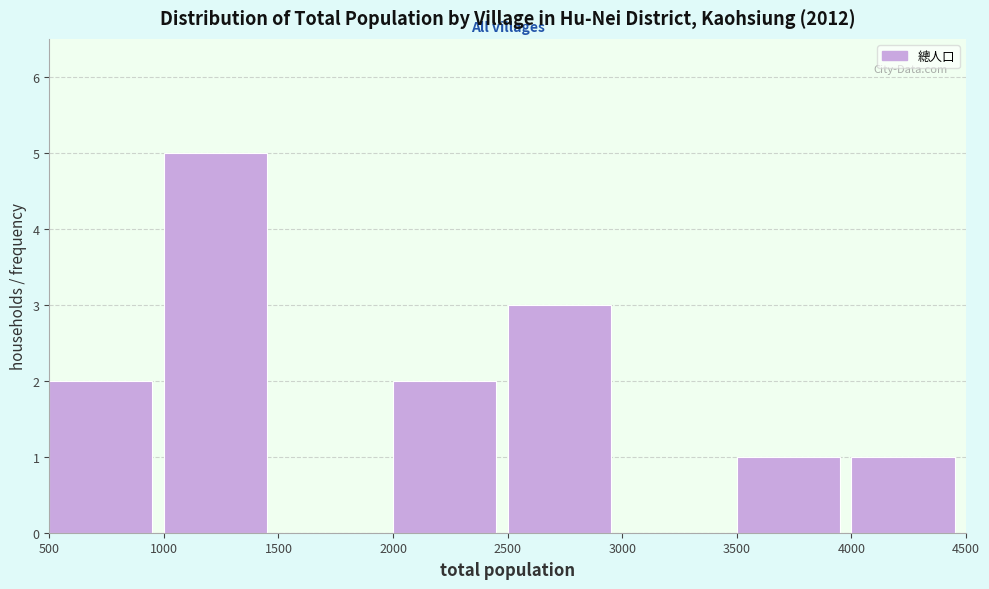

Over which range of the x-axis is the bar tallest?

1000 to 1500